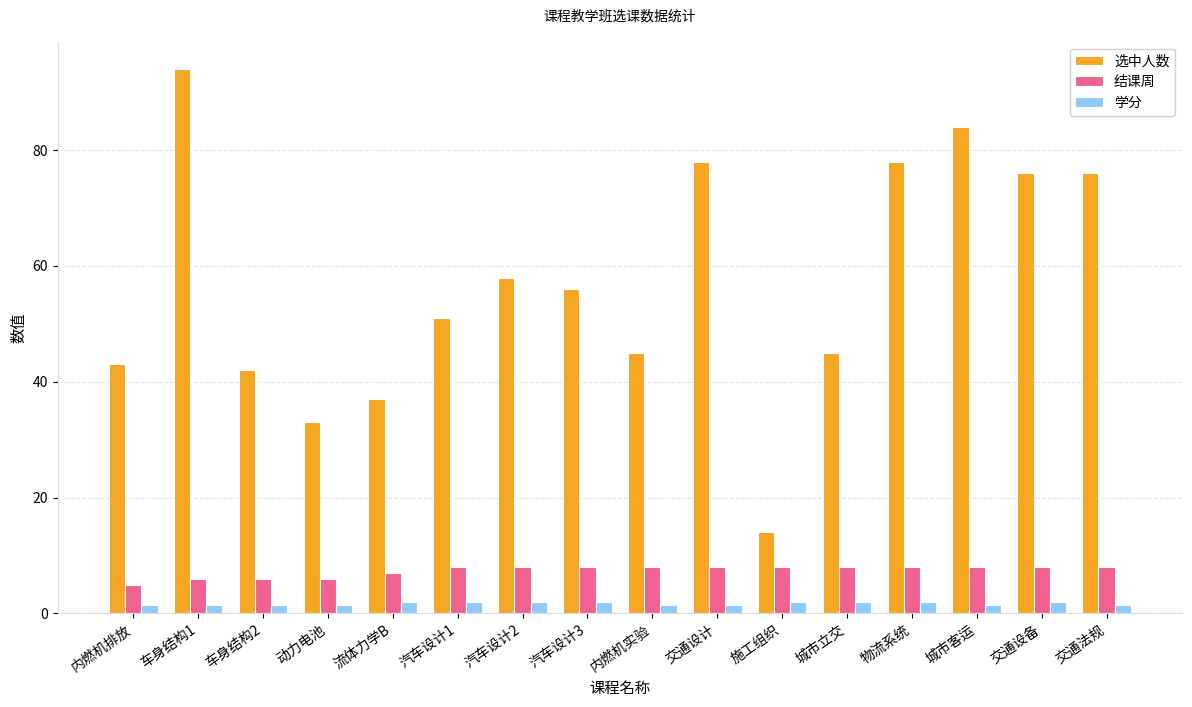

How many data points does each series have?

16